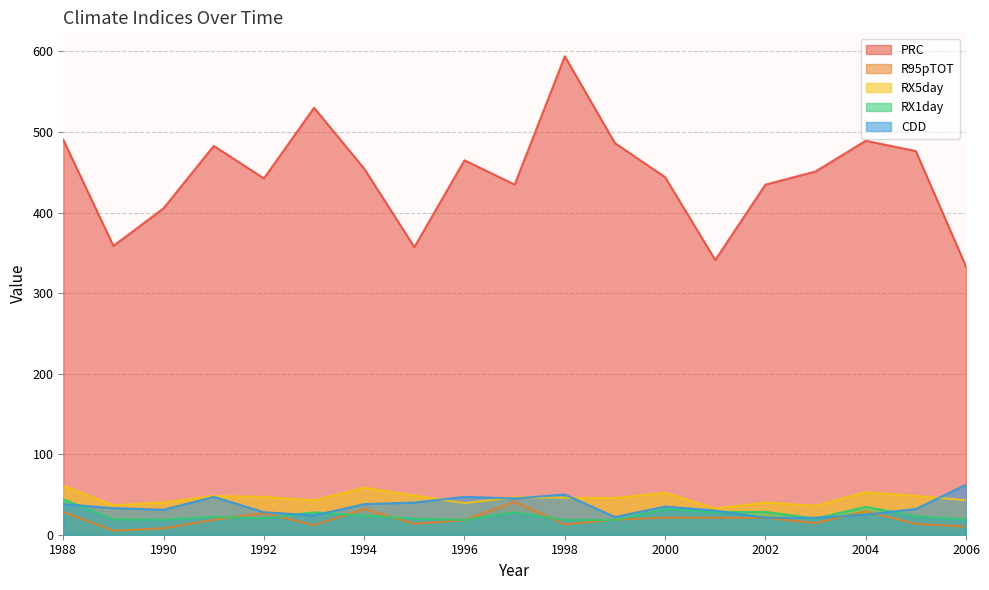

In CDD, how many points are higher than both neighbors (excluding endpoints)?

4